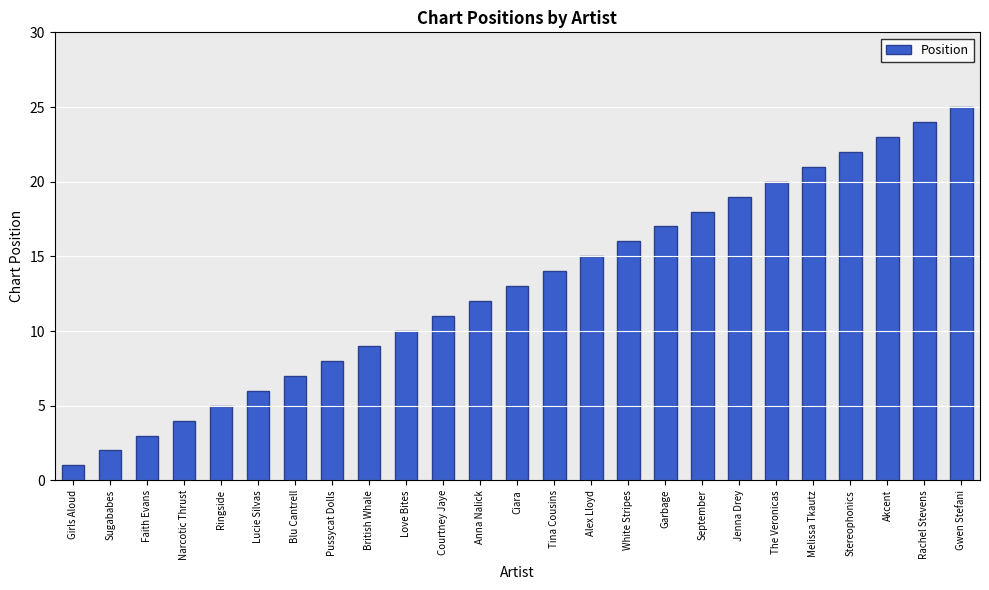

What is the maximum value shown in the chart?

25